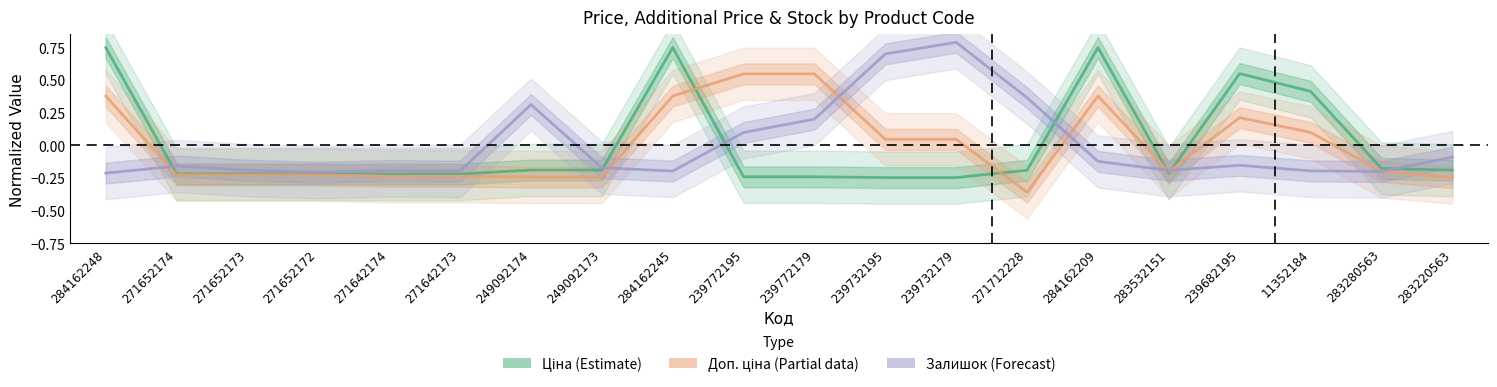

How many values in Ціна (Estimate) are above zero?

5